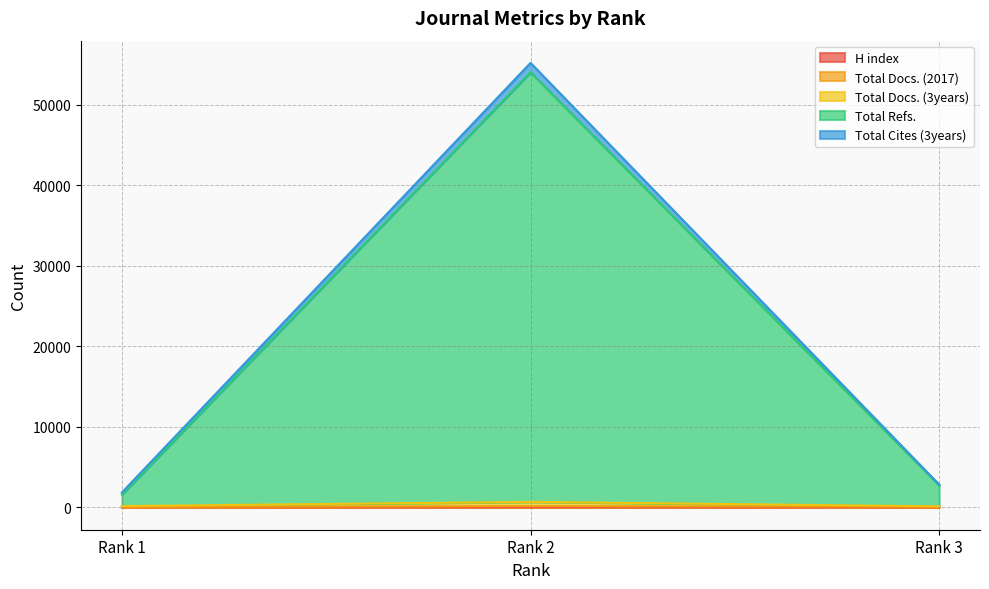

Does the chart have visible grid lines?

Yes